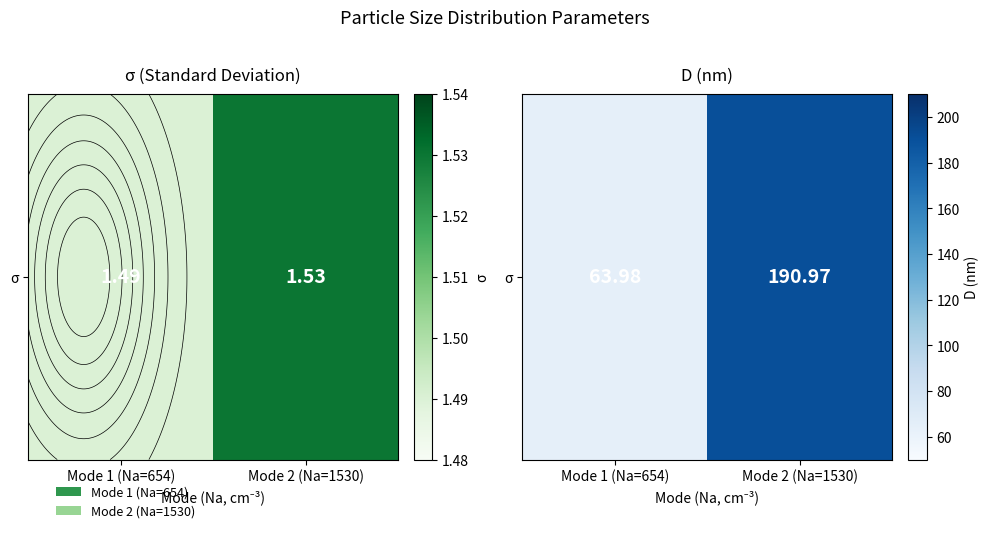

Is it true that the value at Mode 1 (Na=654) is 64.0?

True